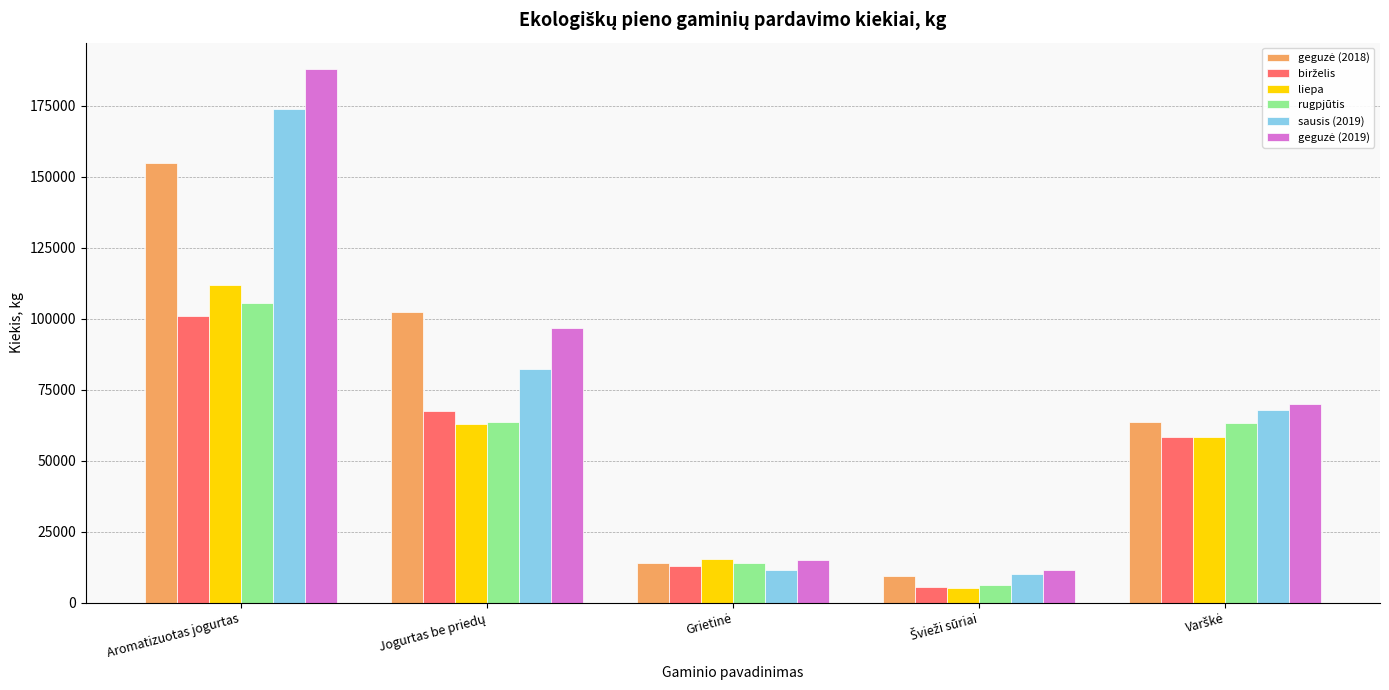

What is the difference between the maximum and minimum values in the liepa series?

106394